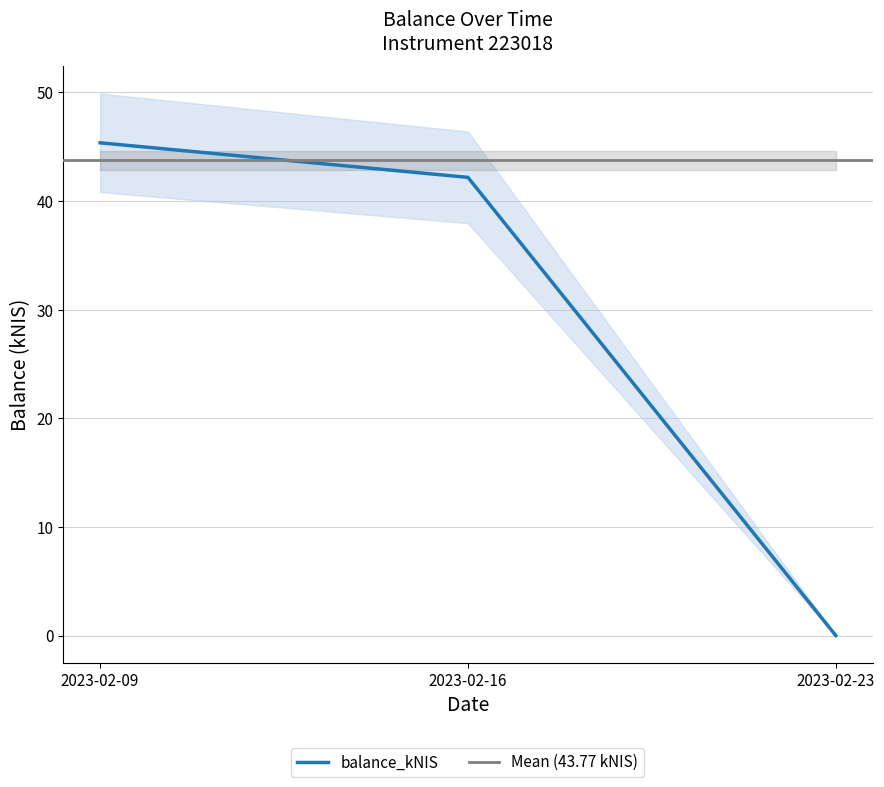

Rank the categories by value from highest to lowest.

2023-02-09, 2023-02-16, 2023-02-23